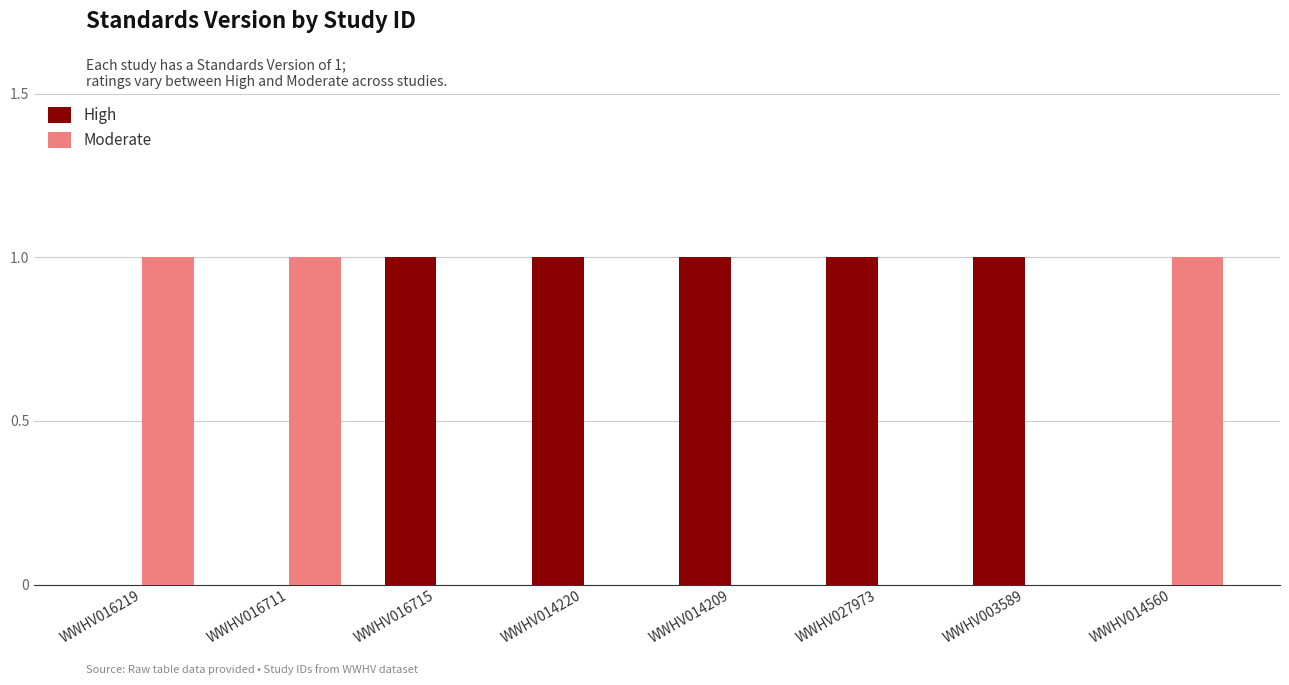

True or false: High has a value of 1 at WWHV014209.

True